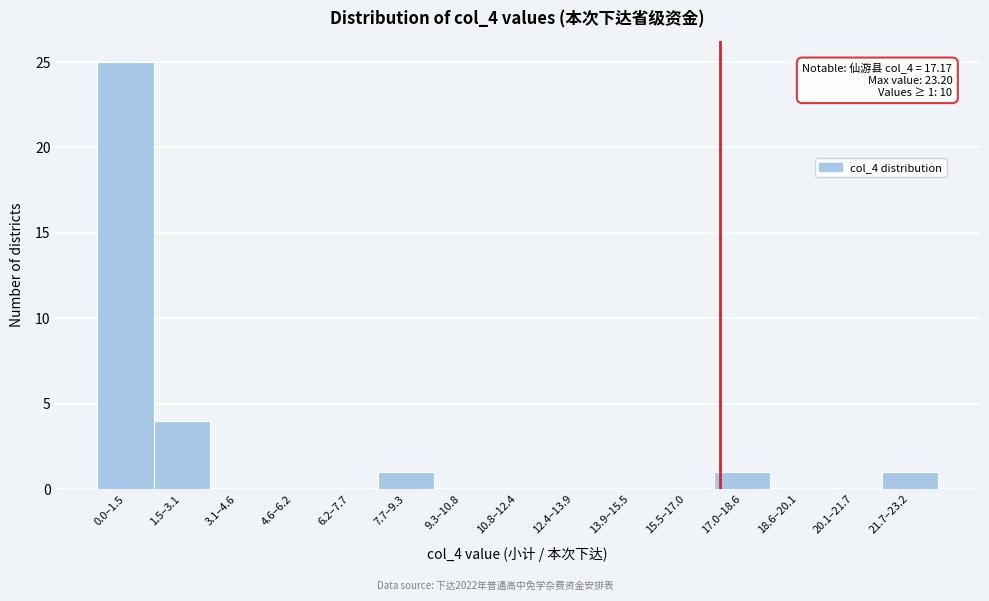

At which label is the value closest to 12?

1.5–3.1